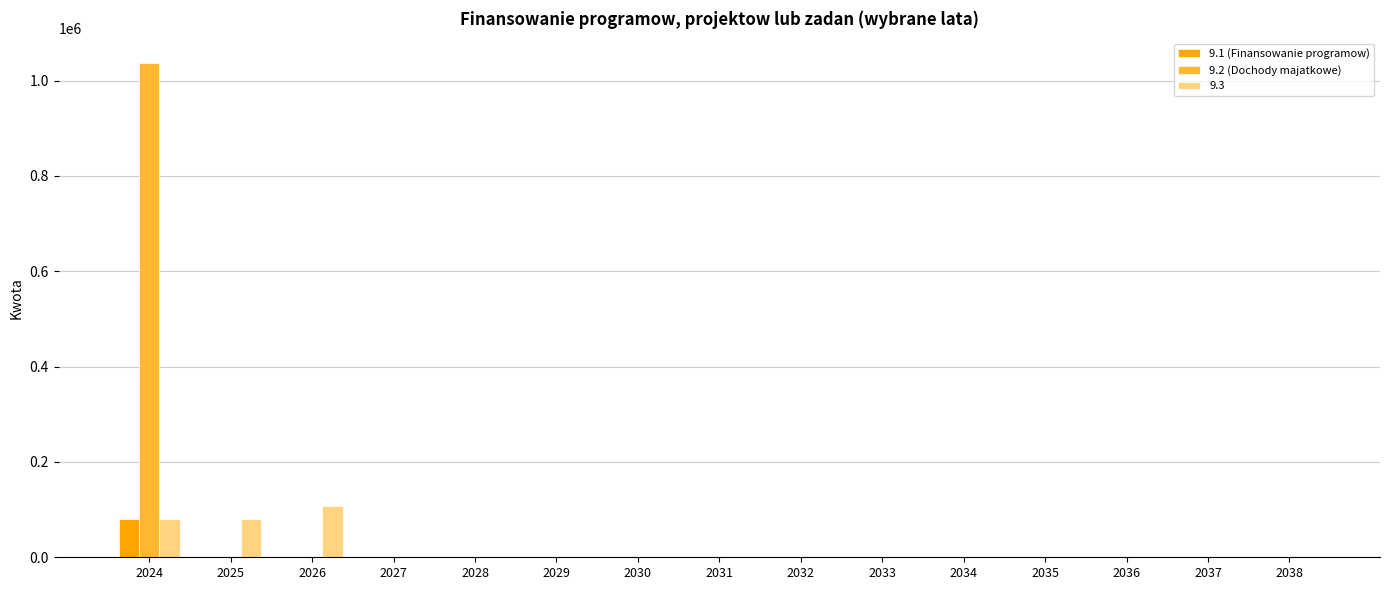

Are the bars grouped side by side (vs. stacked)?

Yes